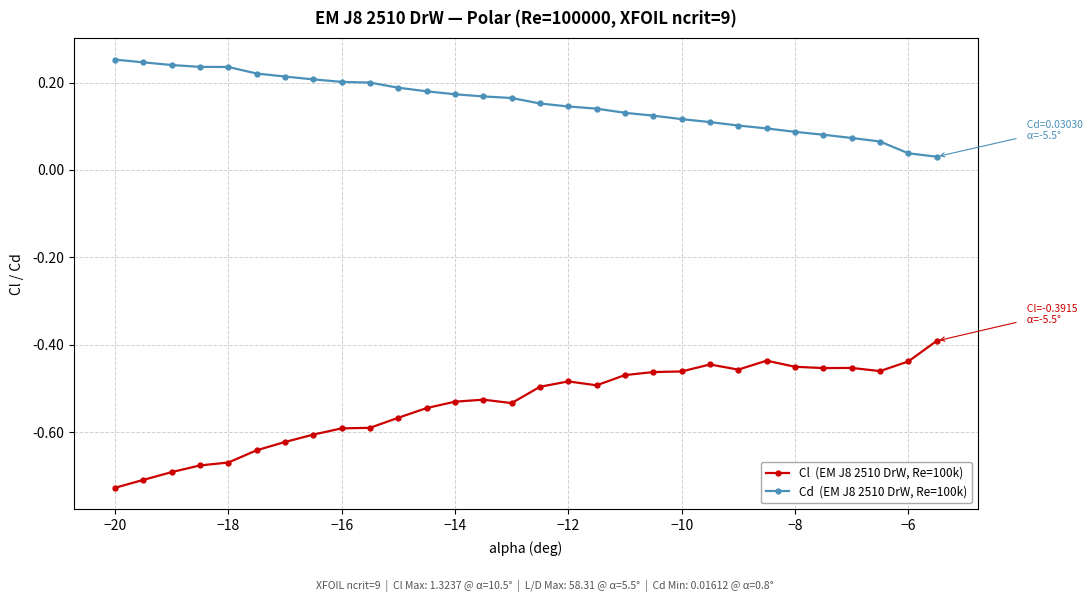

How many data points does each series have?

30